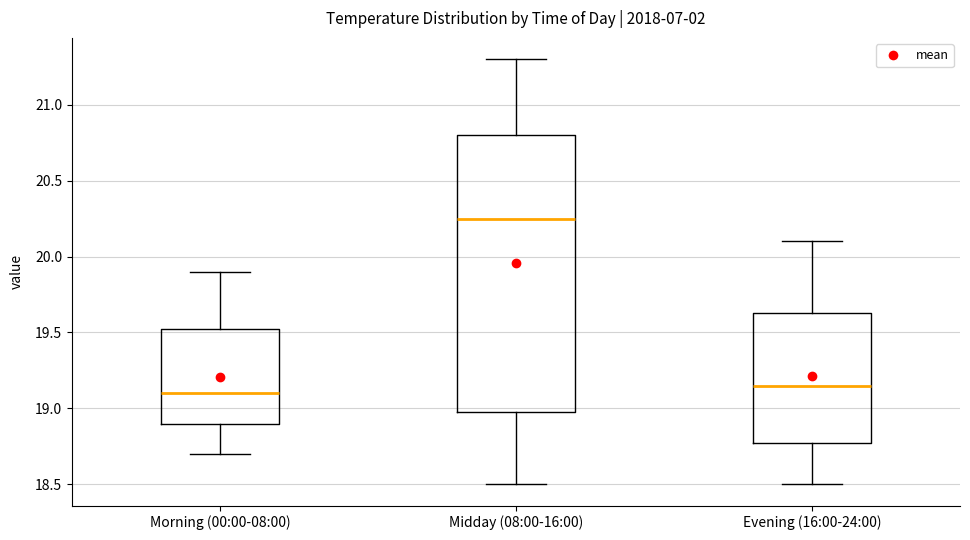

Where does the median line of the box for Evening (16:00-24:00) sit on the y-axis? The values are not printed on the chart, so give them approximately, as read against the axis.

19.15